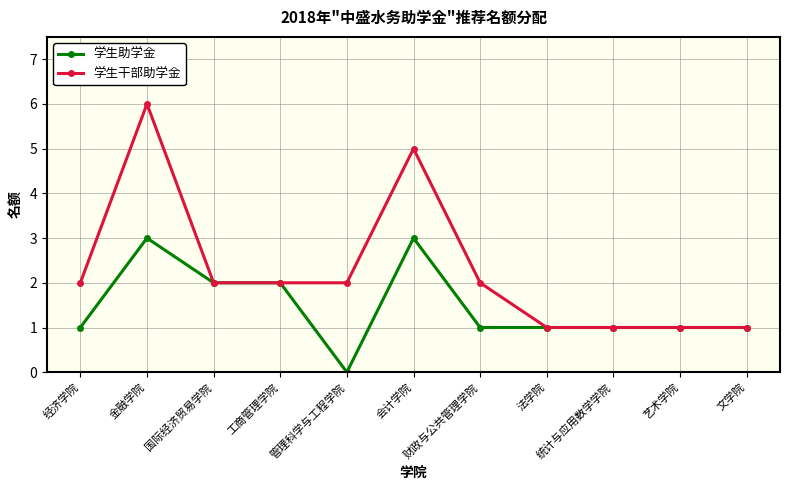

What is the value of the 学生干部助学金 point at the 8th from the left?

1